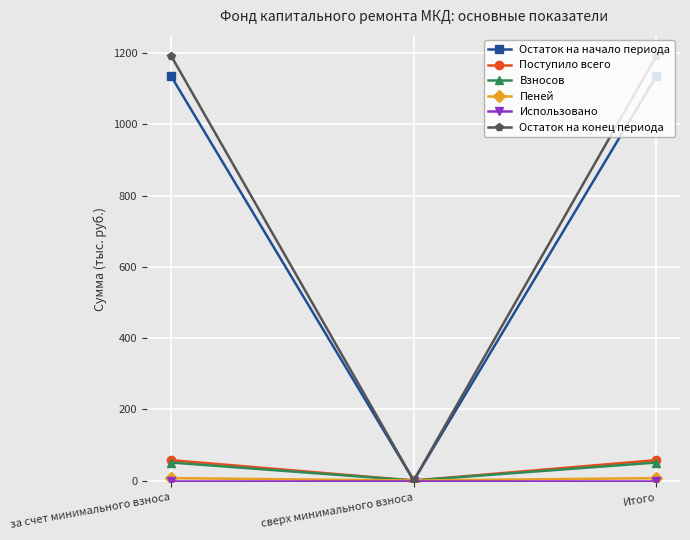

Which series has the largest range (max minus min)?

Остаток на конец периода